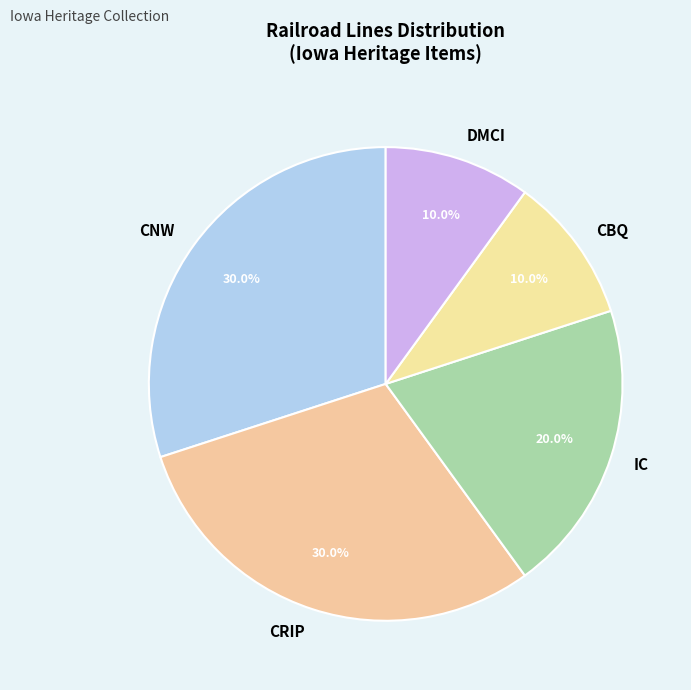

Which has a higher value, DMCI or CNW?

CNW